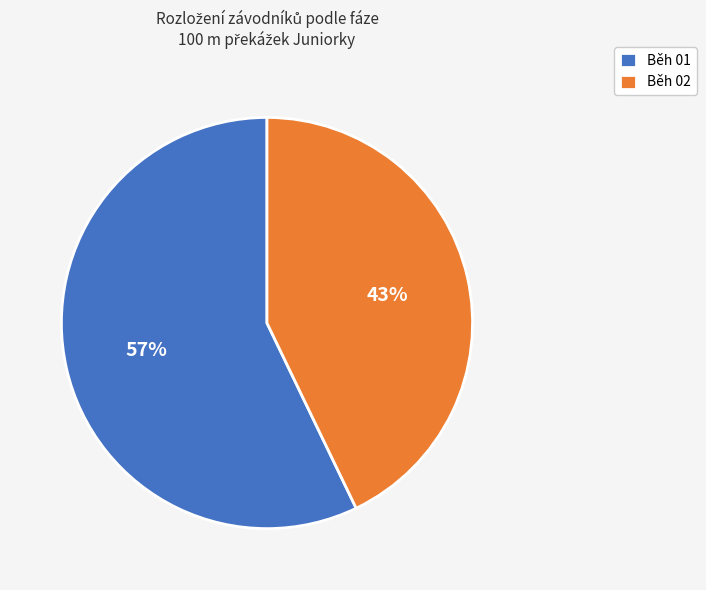

The Běh 02 slice represents 43% of the pie. True or false?

True